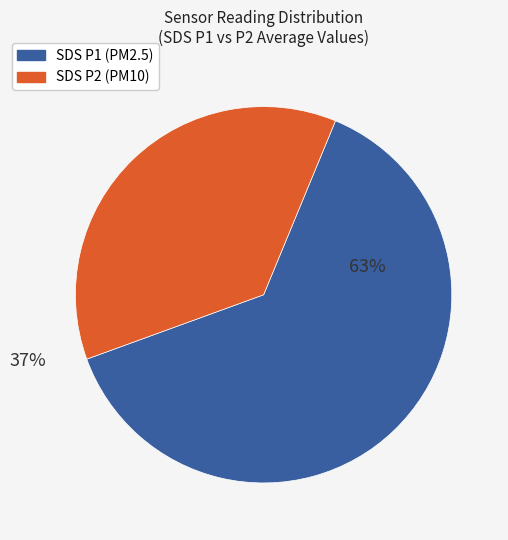

Is there a majority slice in this chart?

Yes